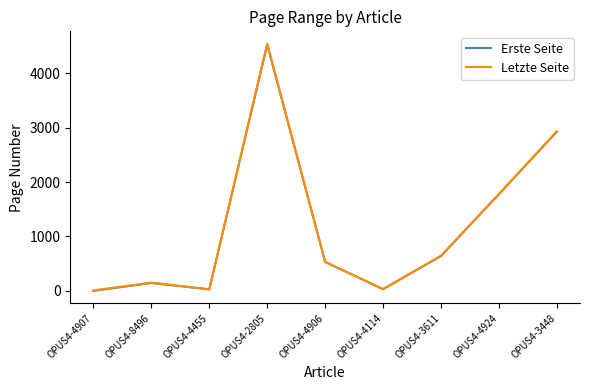

Which series has the widest spread of values?

Letzte Seite